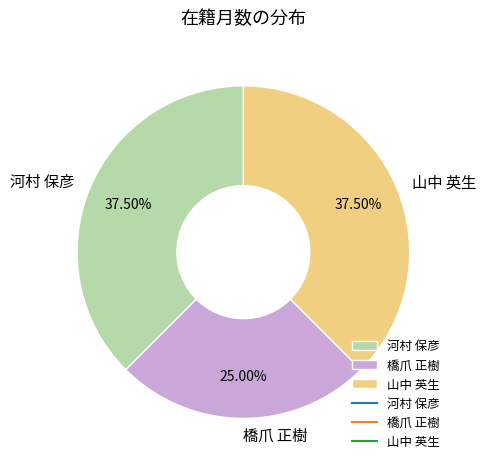

To the nearest percent, what percentage of the pie is 橋爪 正樹?

25%